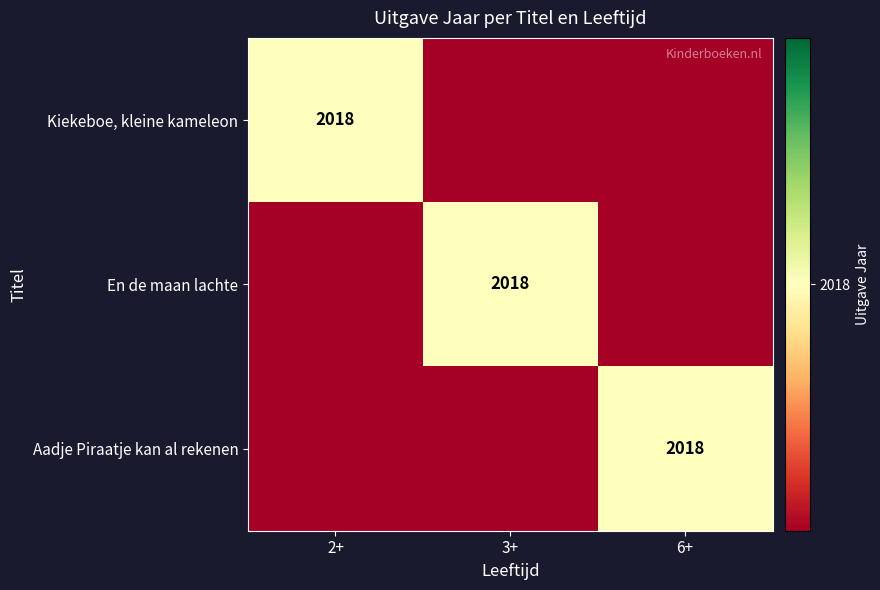

What is the difference between the highest and lowest values at 6+?

1